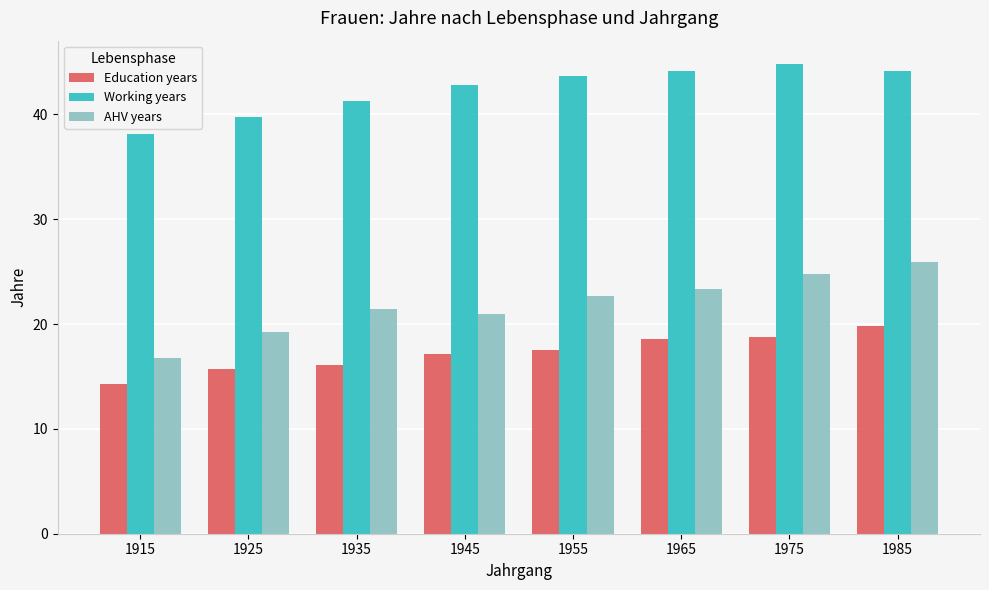

What is the total value across all series at 1945?

81.0